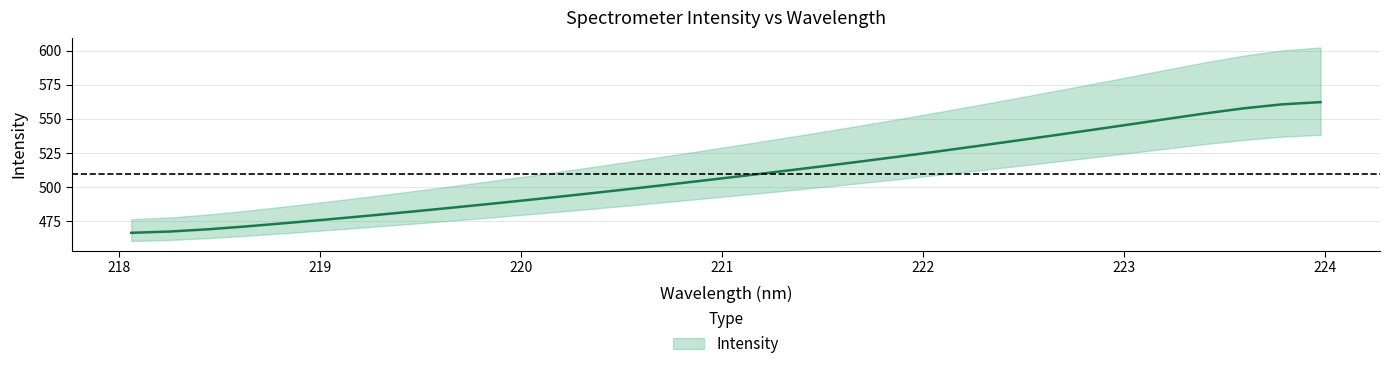

Read the value at 219.0156.

476.1